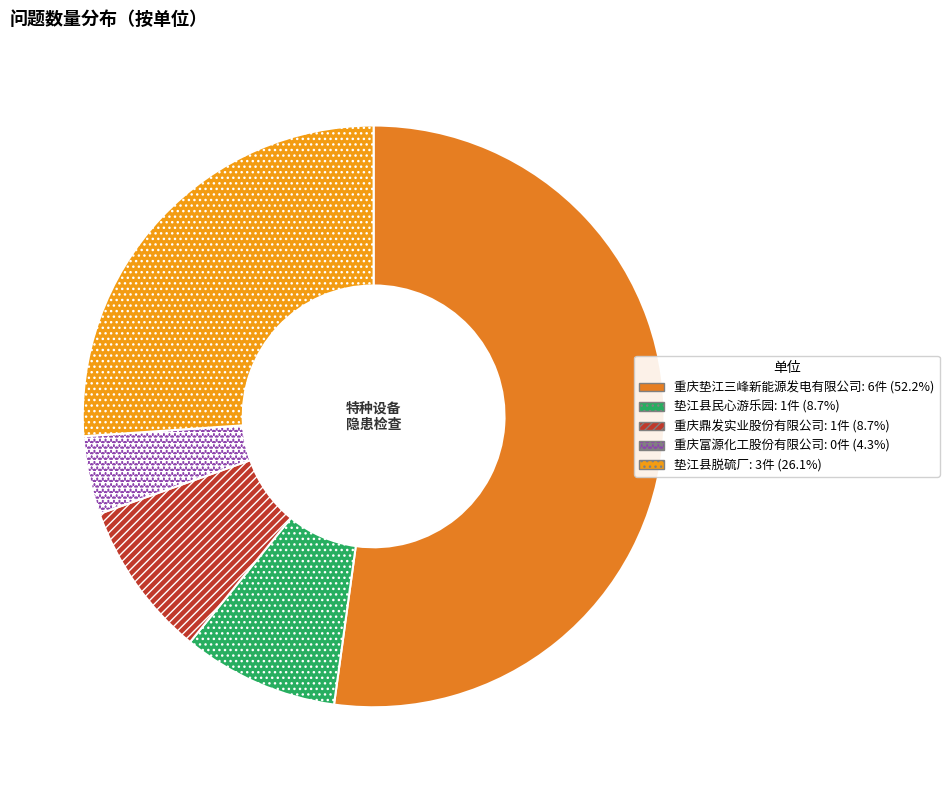

What portion of the pie excludes 垫江县民心游乐园?

90.9%